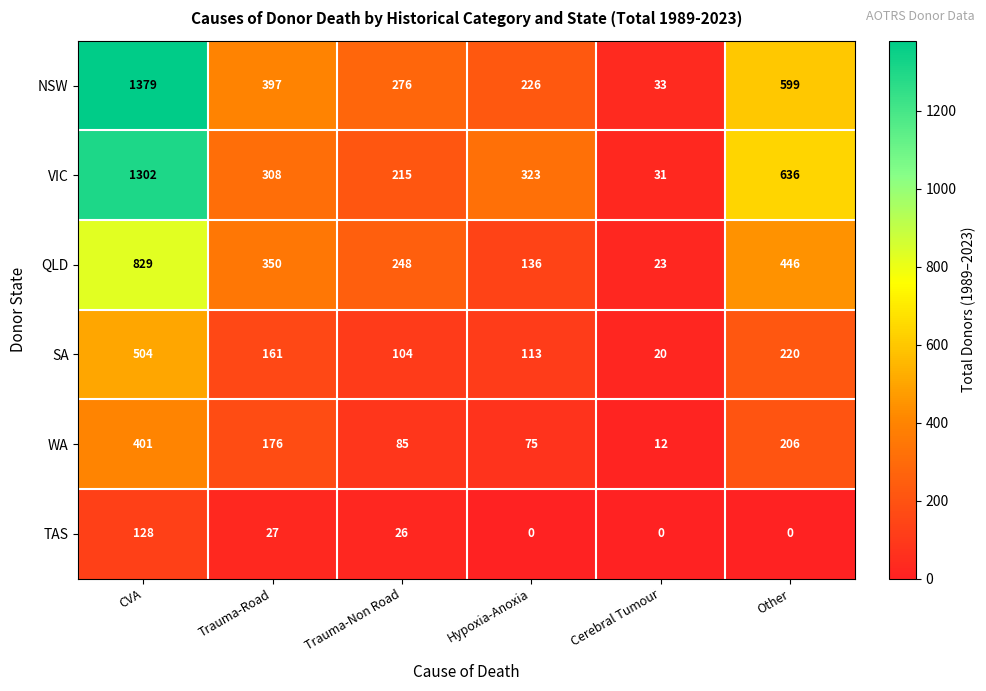

What is the sum of the TAS values at Trauma-Road and Hypoxia-Anoxia?

27